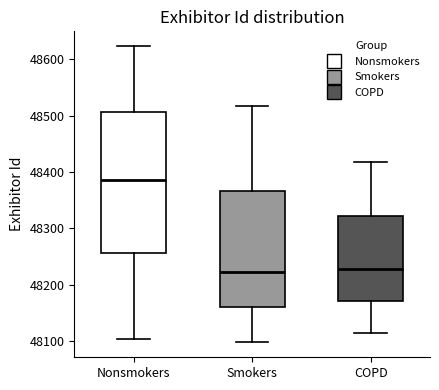

Reading left to right, read every box against the y-axis: the position of its median line, the range the box covers, and the ends of its whiskers. The values are not printed on the chart, so give them approximately, as read against the axis.

Nonsmokers: median 48390, box 48260 to 48510, whiskers 48110 to 48620
Smokers: median 48220, box 48160 to 48370, whiskers 48100 to 48520
COPD: median 48230, box 48170 to 48320, whiskers 48110 to 48420